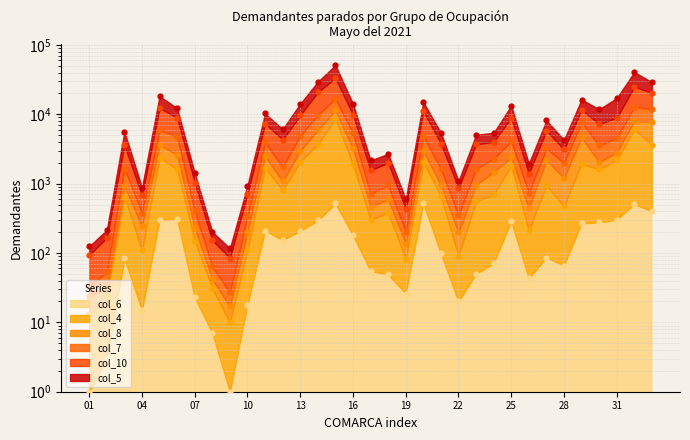

Is the value of col_7 at 29 greater than the value of col_4 at 25?

Yes